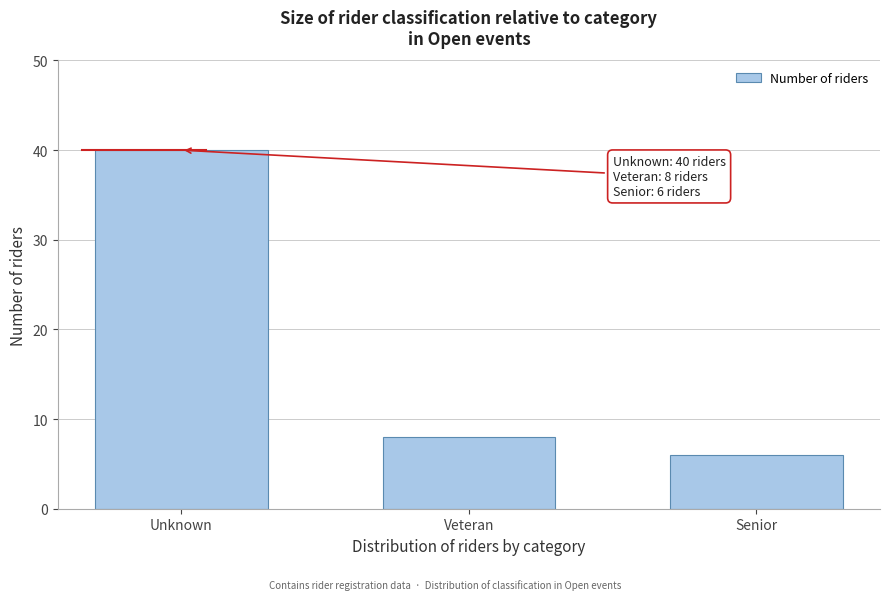

Reading left to right, what are all the values shown in this chart?

40	8	6